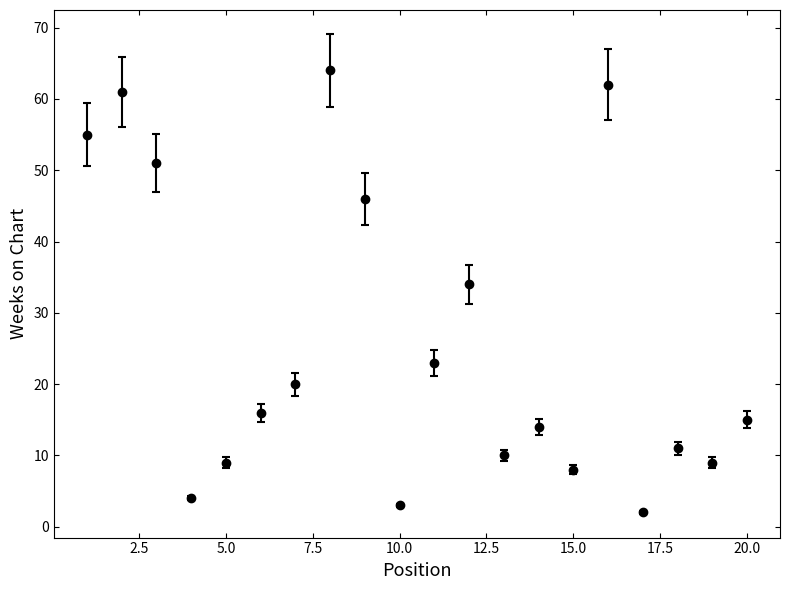

What is the greatest value displayed?

64